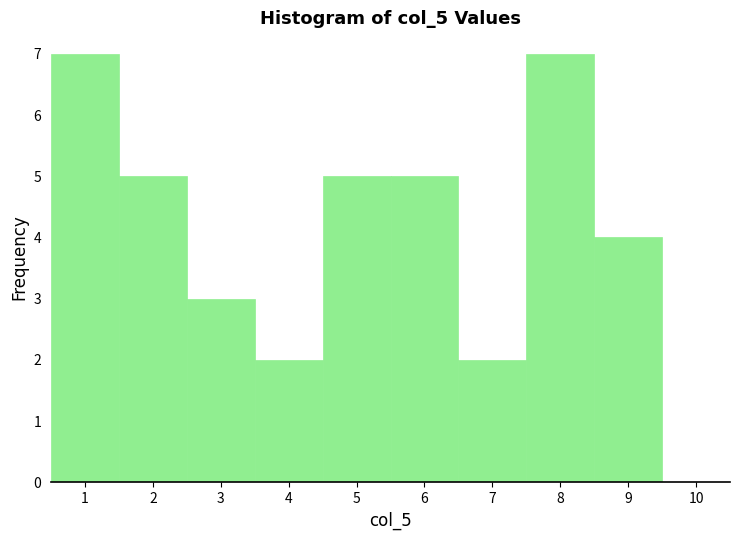

Reading left to right, transcribe this chart: for each bar, give the range it covers on the x-axis and its height. The values are not printed on the chart, so give them approximately, as read against the axis.

0.5 to 1.5: 7
1.5 to 2.5: 5
2.5 to 3.5: 3
3.5 to 4.5: 2
4.5 to 5.5: 5
5.5 to 6.5: 5
6.5 to 7.5: 2
7.5 to 8.5: 7
8.5 to 9.5: 4
9.5 to 10.5: 0